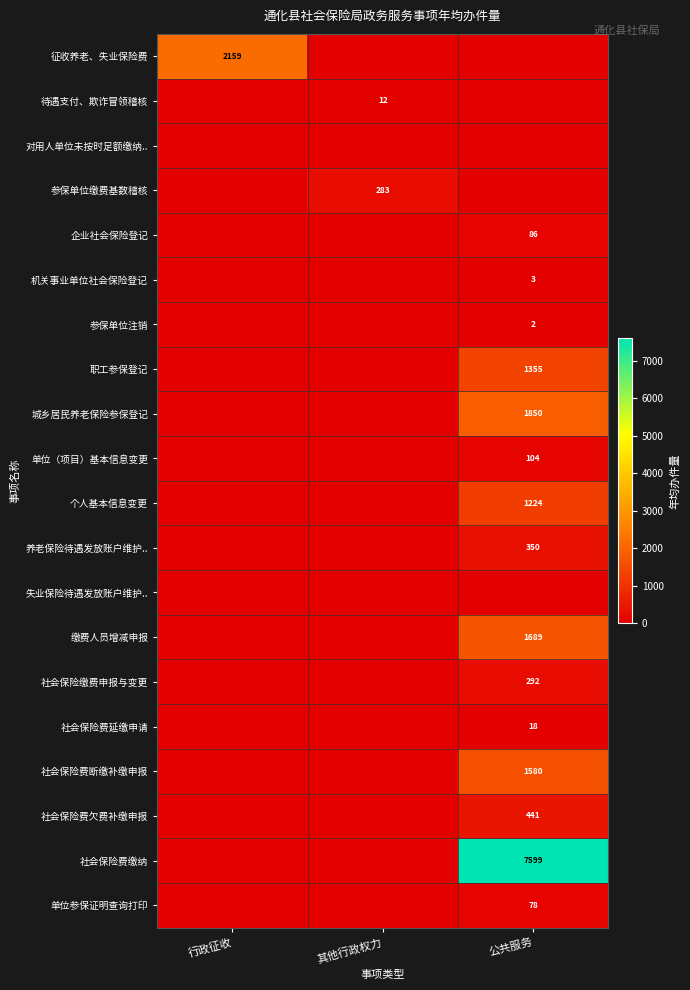

True or false: 城乡居民养老保险参保登记 has a value of 1850 at 公共服务.

True